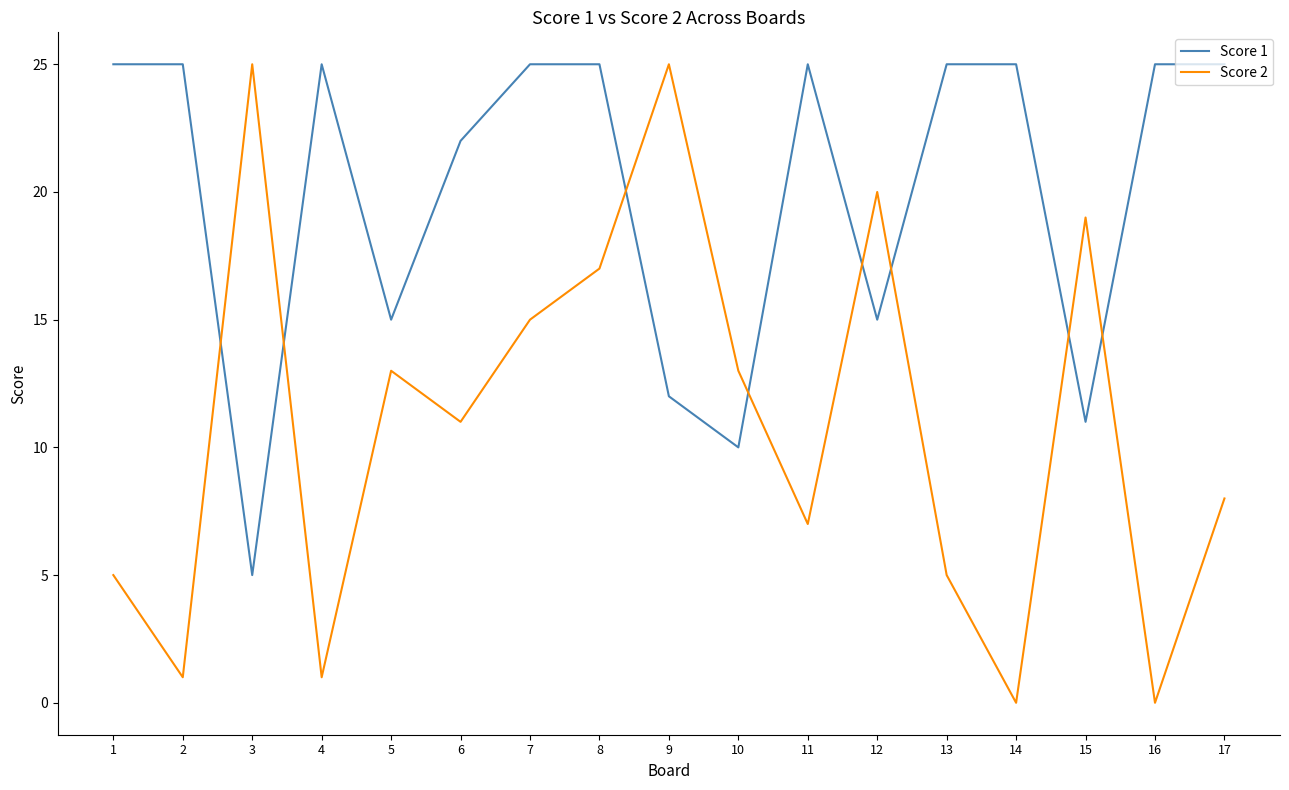

Between which two adjacent categories do Score 1 and Score 2 first intersect?

2 and 3